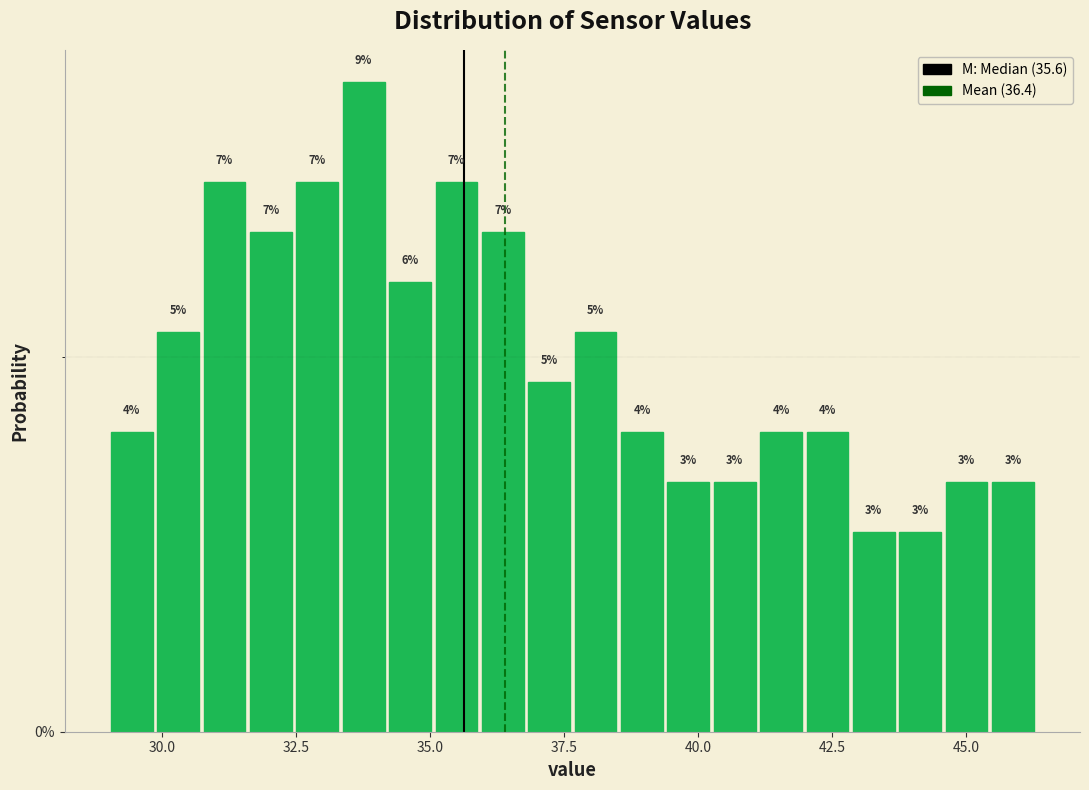

Read against the x-axis, roughly where is the centre of the tallest bar?

34.0